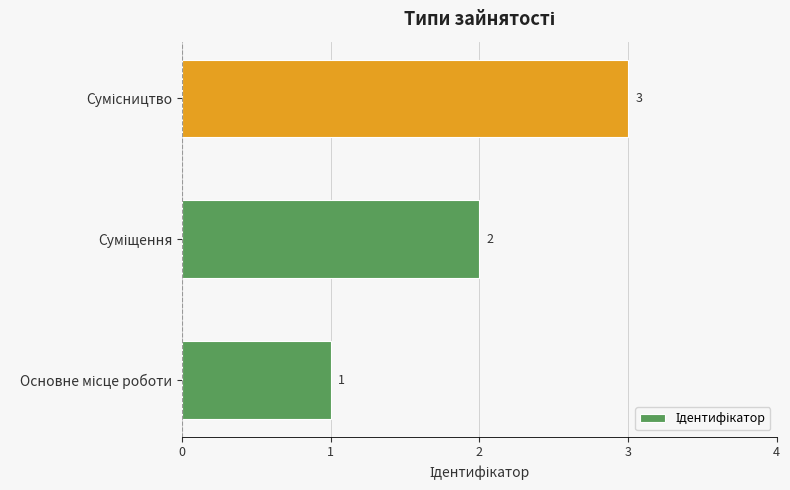

What is the maximum value shown in the chart?

3